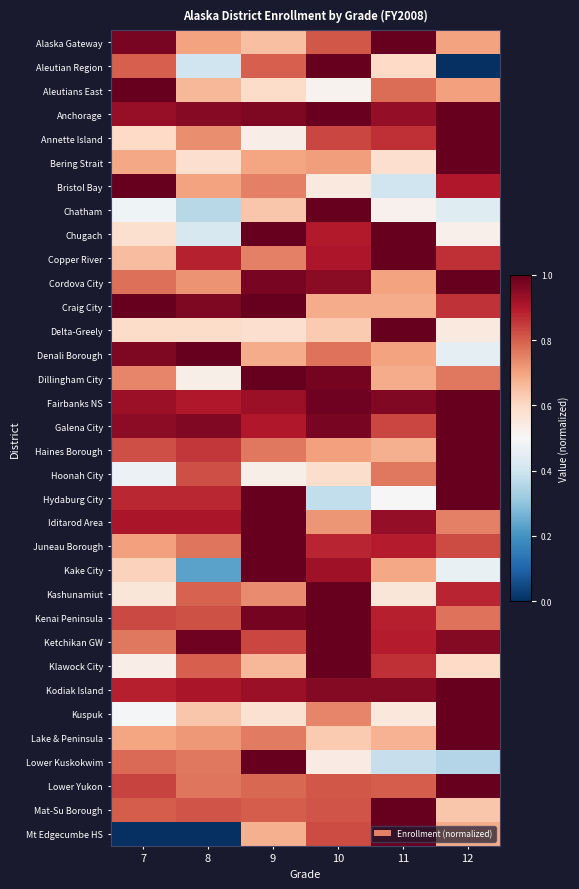

Count the number of data series in this chart.

34